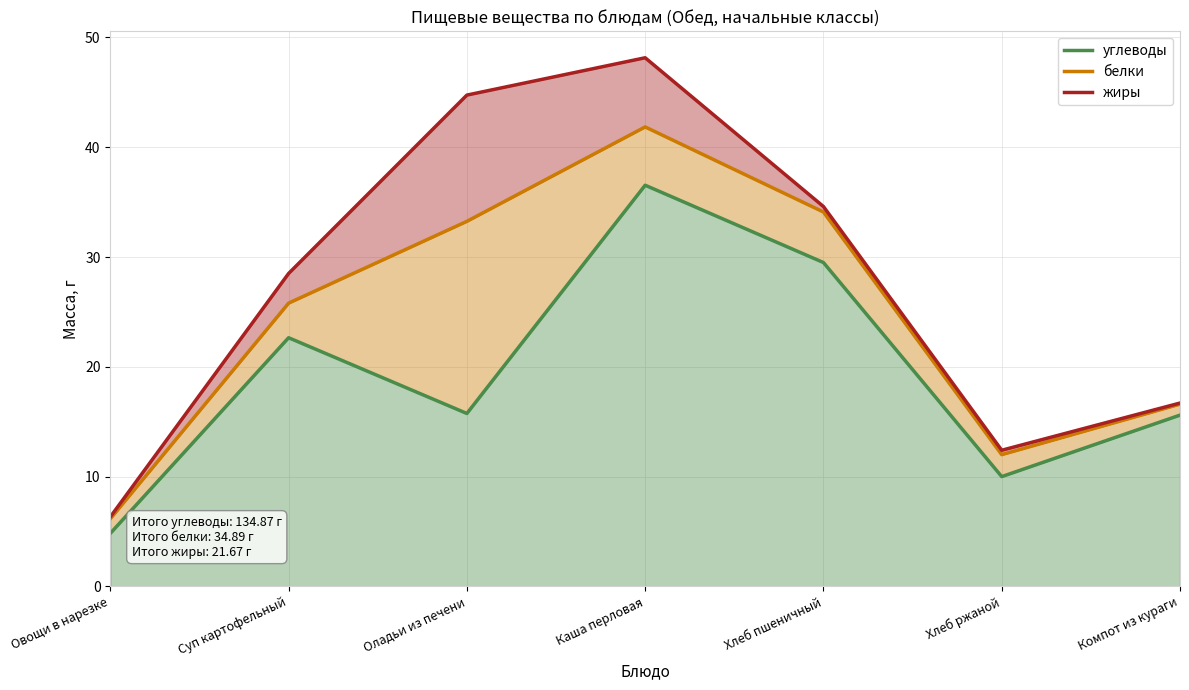

What is the lowest value of the жиры series?

6.3